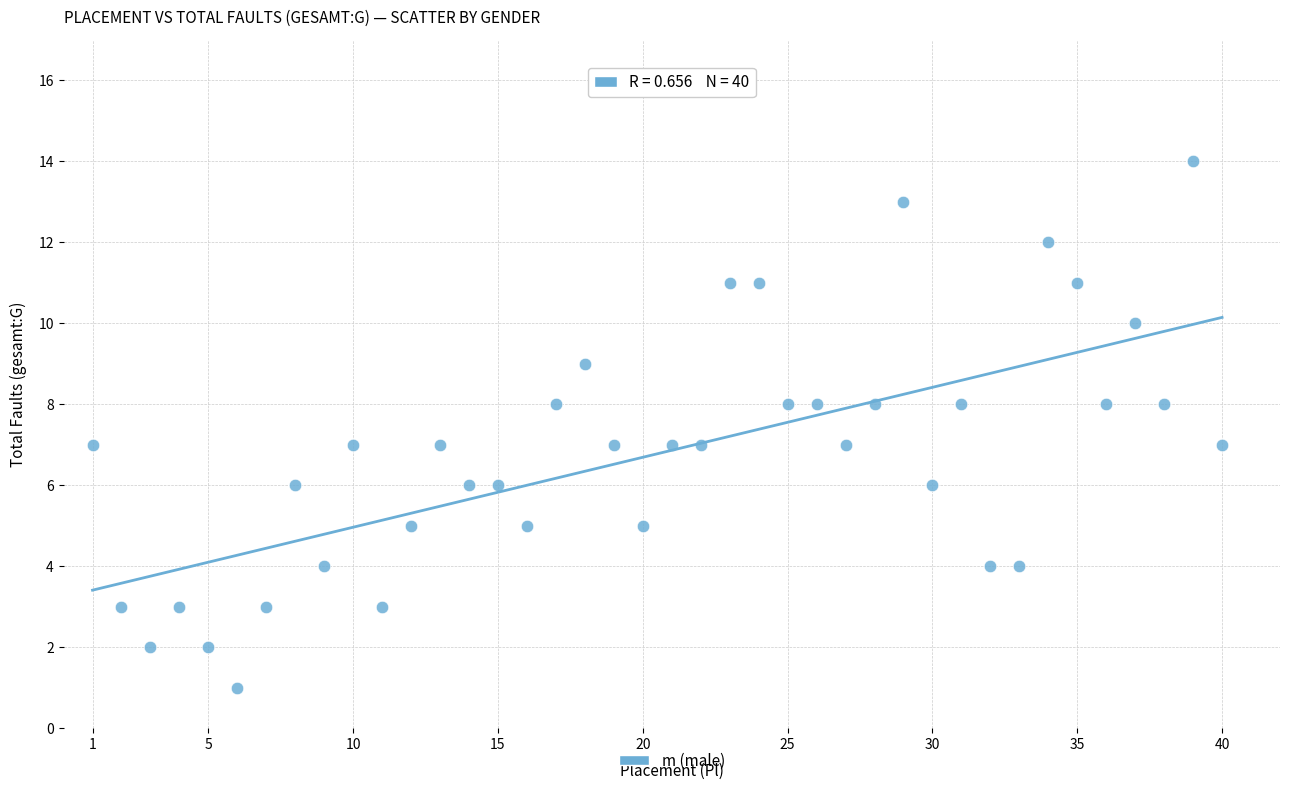

What is the range of Y values (max minus min)?

13